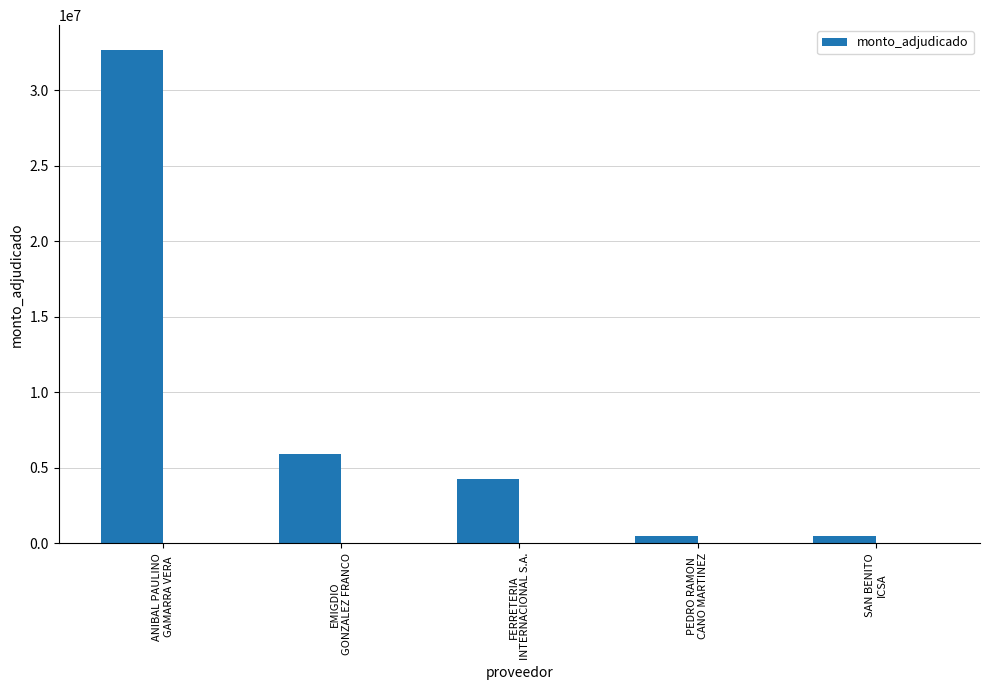

Count the number of data series in this chart.

1